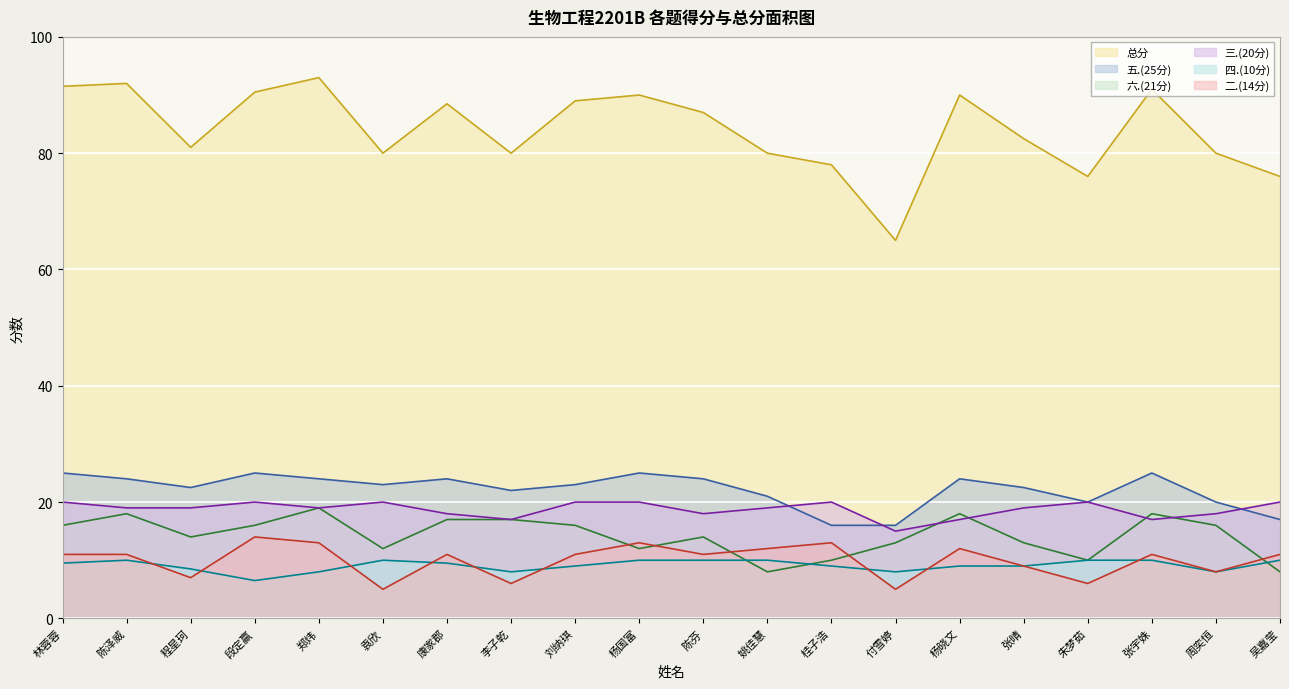

Does the chart display data point markers on the line(s)?

No